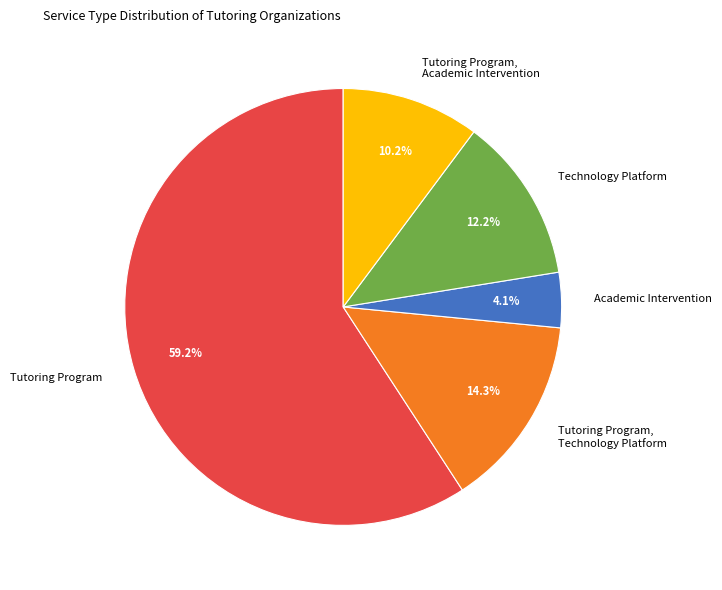

Is there a majority slice in this chart?

Yes